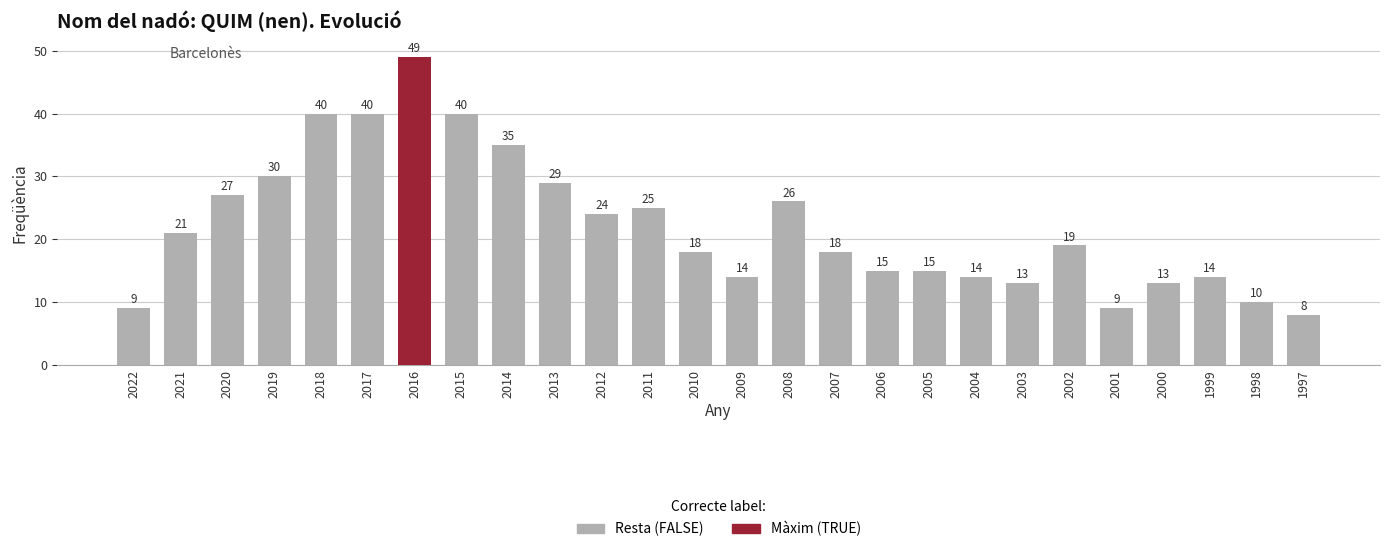

What is the approximate value at 2006?

15